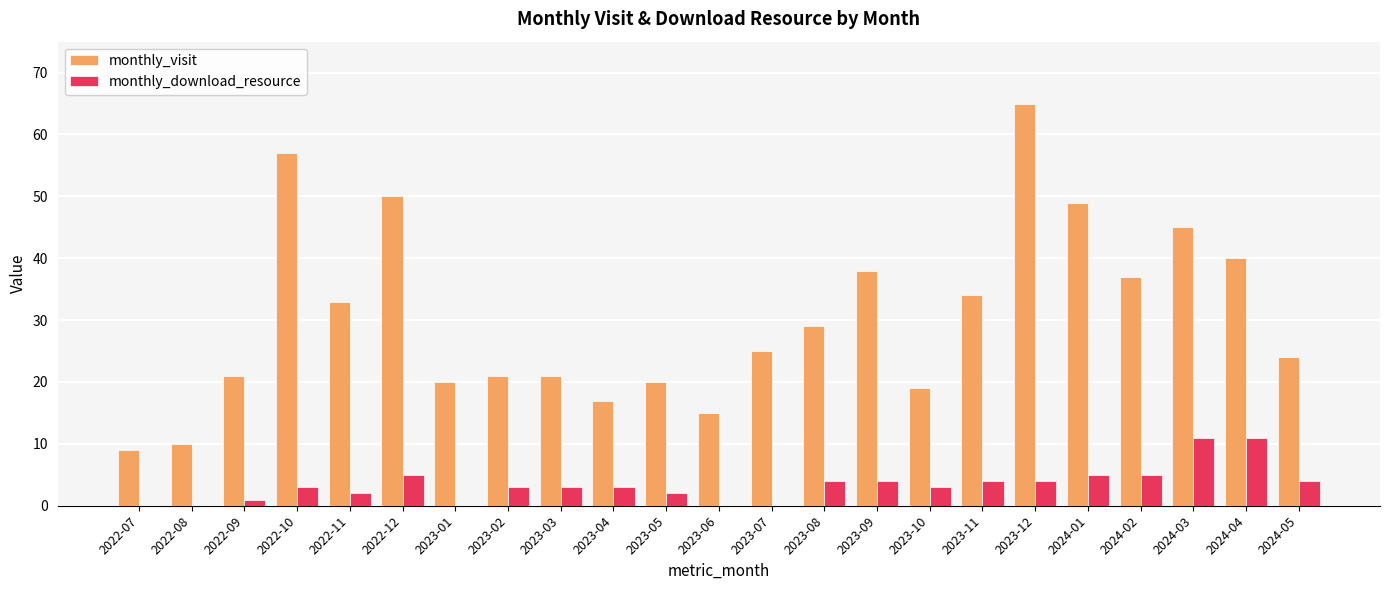

Reading left to right, transcribe all the data shown in this chart.

monthly_visit: 2022-07=9	2022-08=10	2022-09=21	2022-10=57	2022-11=33	2022-12=50	2023-01=20	2023-02=21	2023-03=21	2023-04=17	2023-05=20	2023-06=15	2023-07=25	2023-08=29	2023-09=38	2023-10=19	2023-11=34	2023-12=65	2024-01=49	2024-02=37	2024-03=45	2024-04=40	2024-05=24
monthly_download_resource: 2022-07=0	2022-08=0	2022-09=1	2022-10=3	2022-11=2	2022-12=5	2023-01=0	2023-02=3	2023-03=3	2023-04=3	2023-05=2	2023-06=0	2023-07=0	2023-08=4	2023-09=4	2023-10=3	2023-11=4	2023-12=4	2024-01=5	2024-02=5	2024-03=11	2024-04=11	2024-05=4